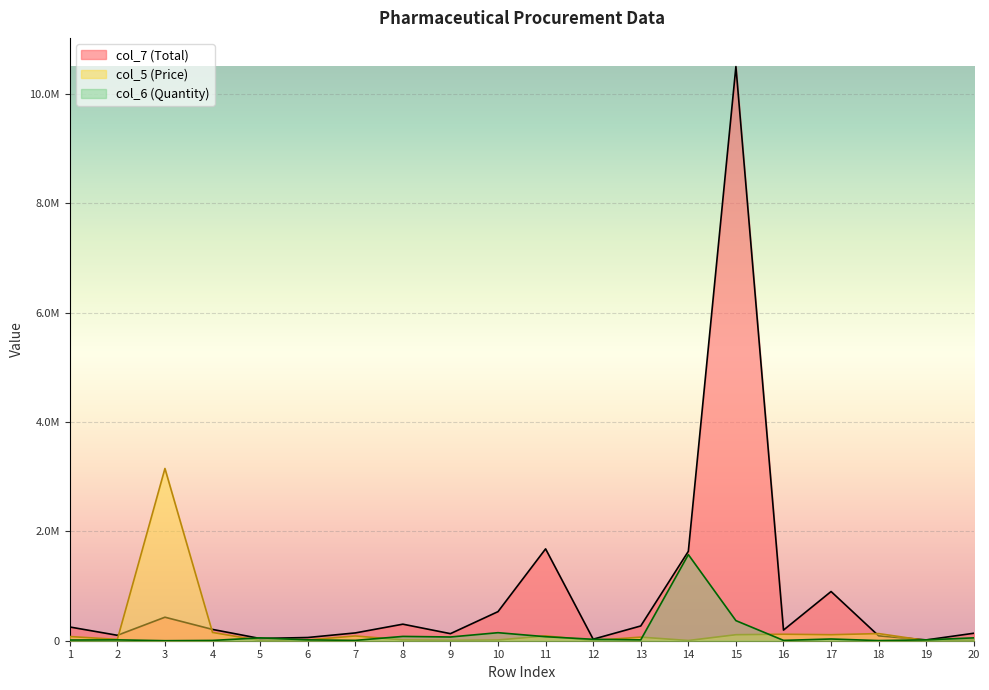

Rank the categories by col_6 (Quantity) value from highest to lowest.

14, 15, 10, 8, 11, 9, 5, 20, 17, 12, 2, 6, 13, 19, 1, 7, 16, 4, 18, 3